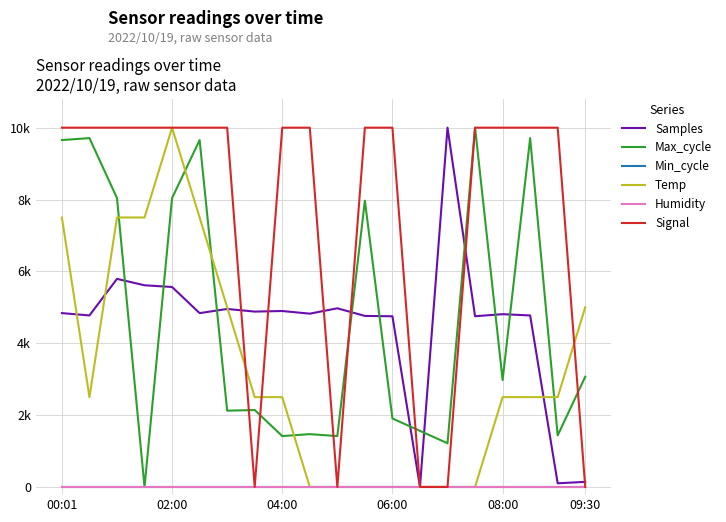

Is this an area chart (filled region under the line)?

No